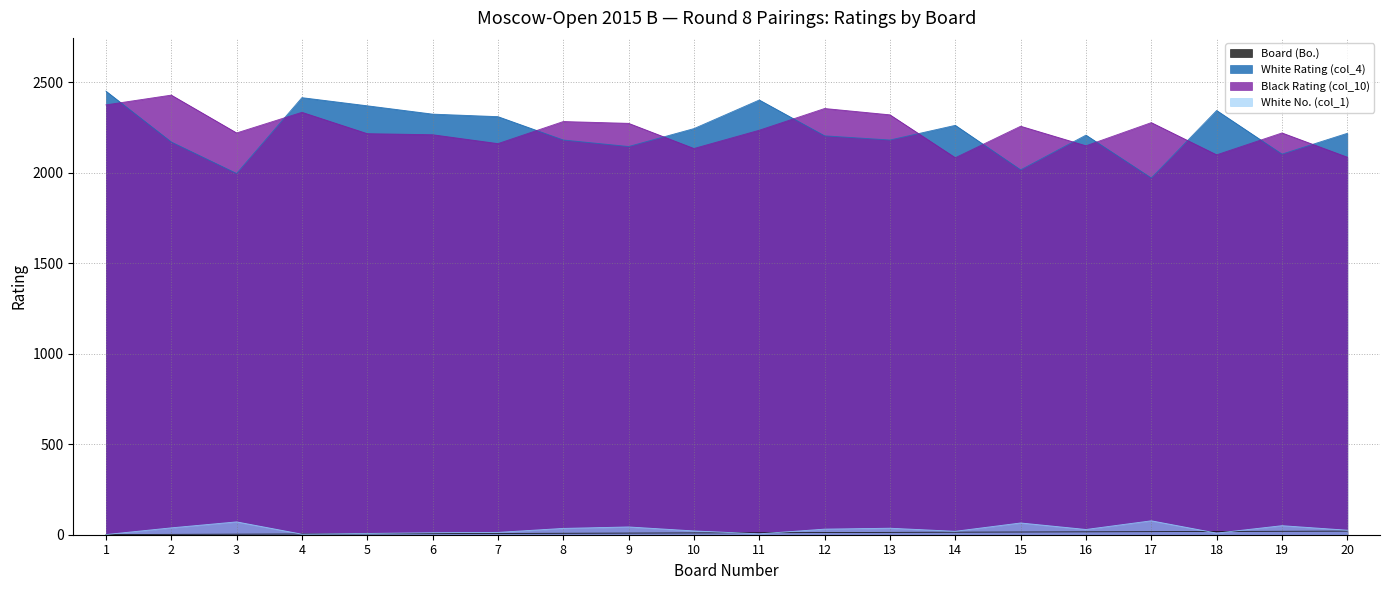

At which label does White Rating (col_4) first exceed 2218?

1